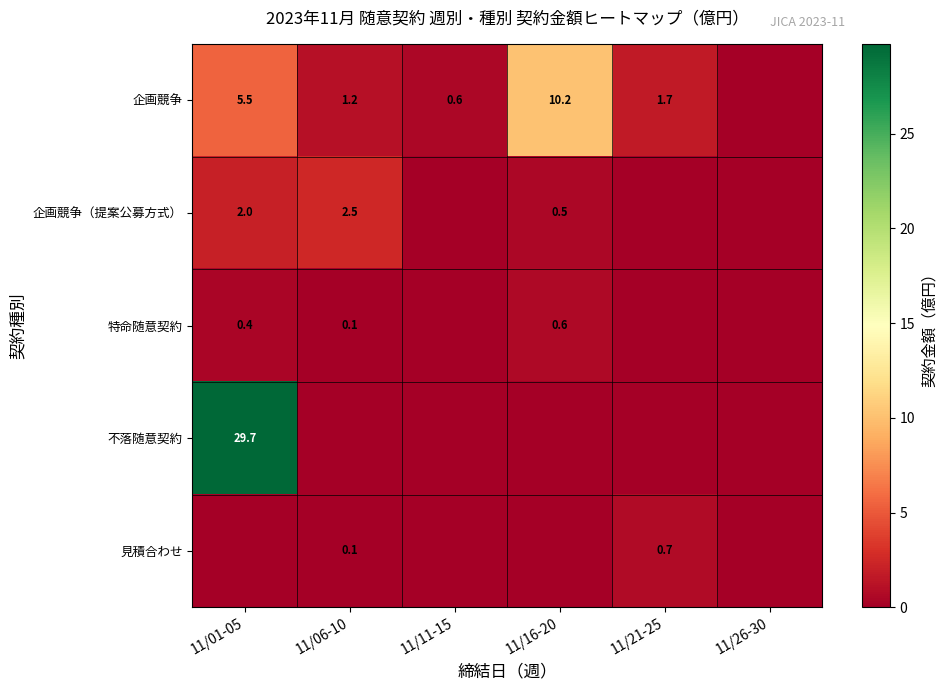

The value of 企画競争（提案公募方式） at 11/16-20 is 0.5. True or false?

True